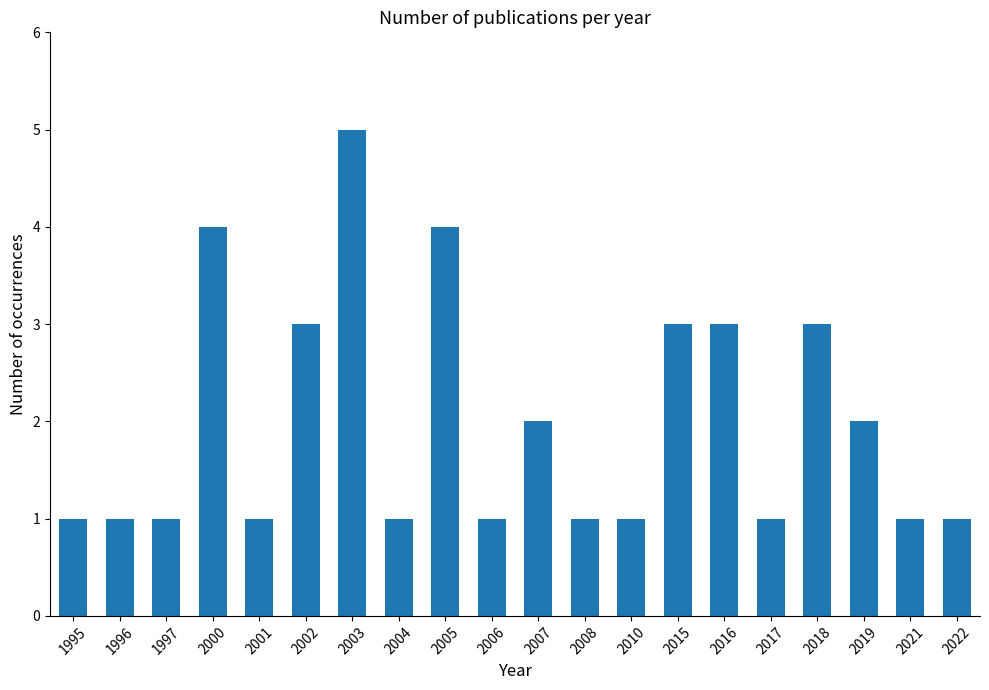

How many values are between 1 and 3?

17